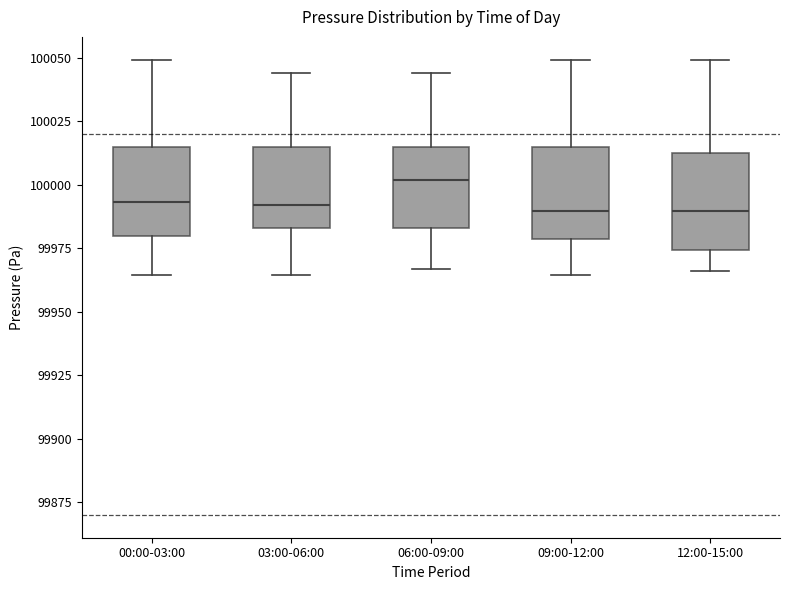

Reading left to right, read every box against the y-axis: the position of its median line, the range the box covers, and the ends of its whiskers. The values are not printed on the chart, so give them approximately, as read against the axis.

00:00-03:00: median 99995, box 99980 to 100015, whiskers 99965 to 100050
03:00-06:00: median 99990, box 99985 to 100015, whiskers 99965 to 100045
06:00-09:00: median 100000, box 99985 to 100015, whiskers 99965 to 100045
09:00-12:00: median 99990, box 99980 to 100015, whiskers 99965 to 100050
12:00-15:00: median 99990, box 99975 to 100010, whiskers 99965 to 100050